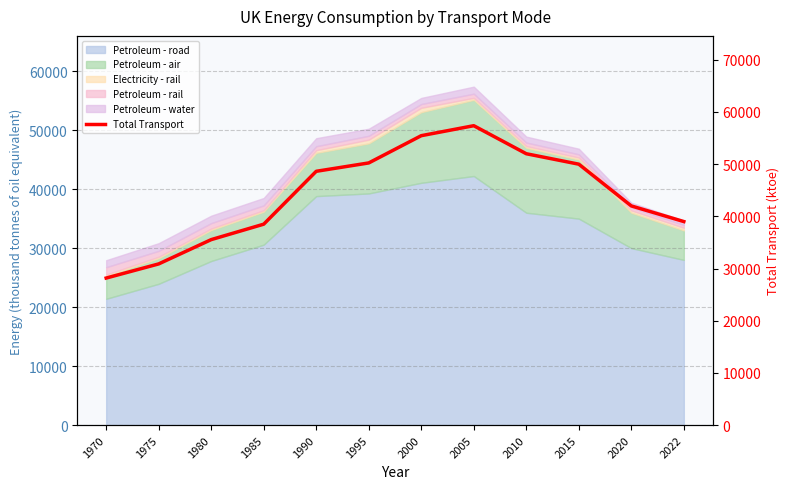

Does the chart display data point markers on the line(s)?

No